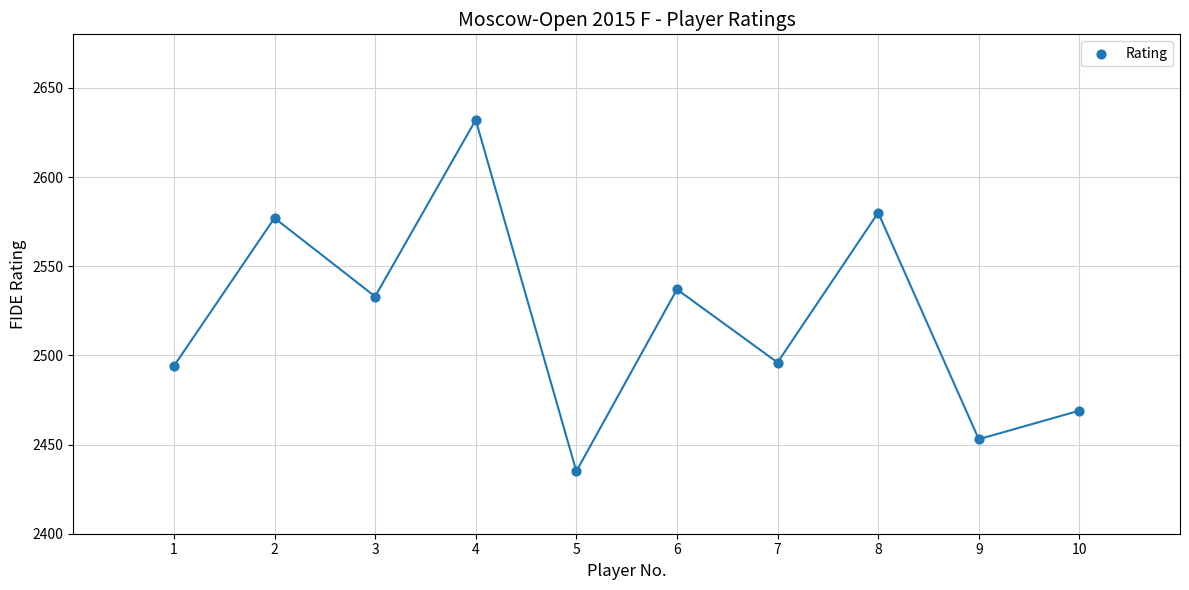

What is the range of X values (max minus min)?

9